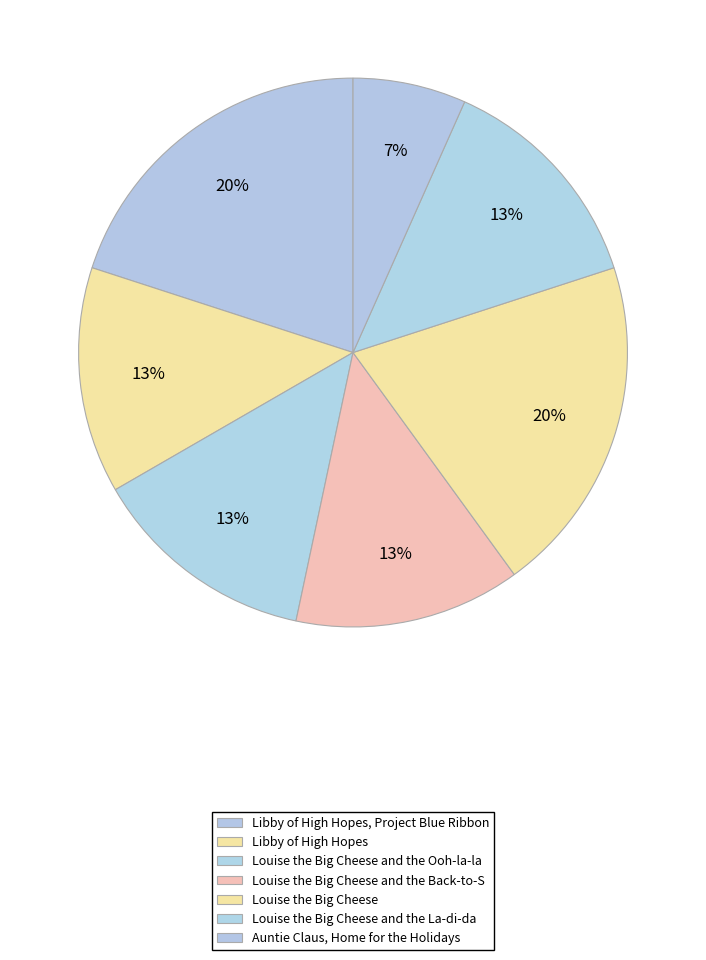

What is the smallest slice in the pie chart?

Auntie Claus, Home for the Holidays